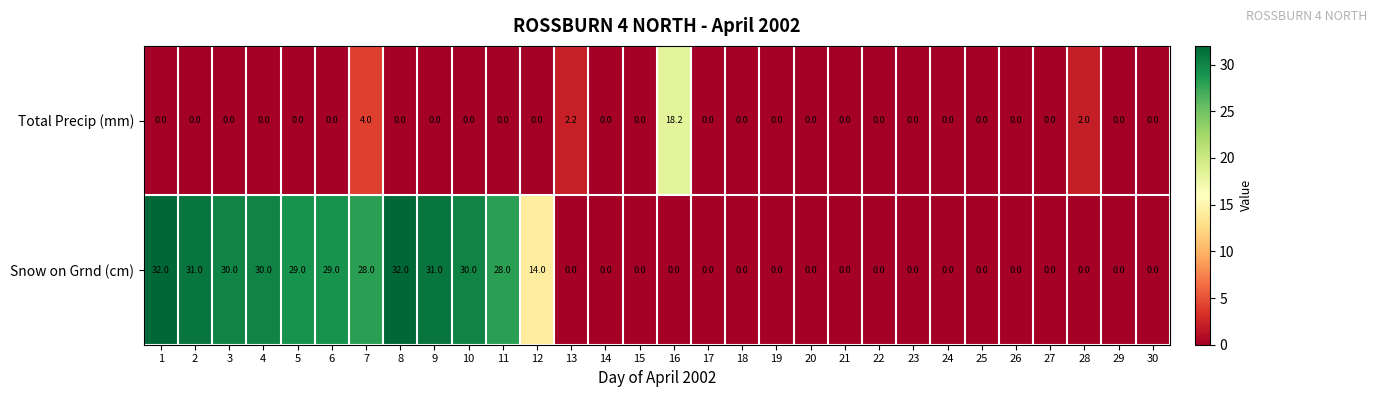

Is it true that Snow on Grnd (cm) equals 11.9 at 25?

False